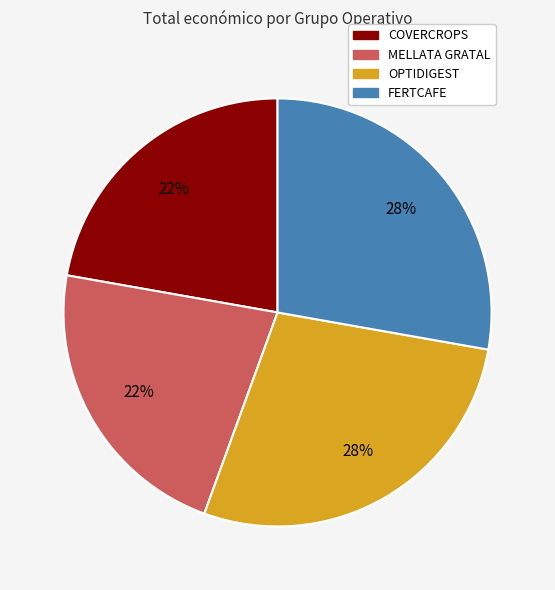

What percentage is the FERTCAFE slice, to the nearest percent?

28%